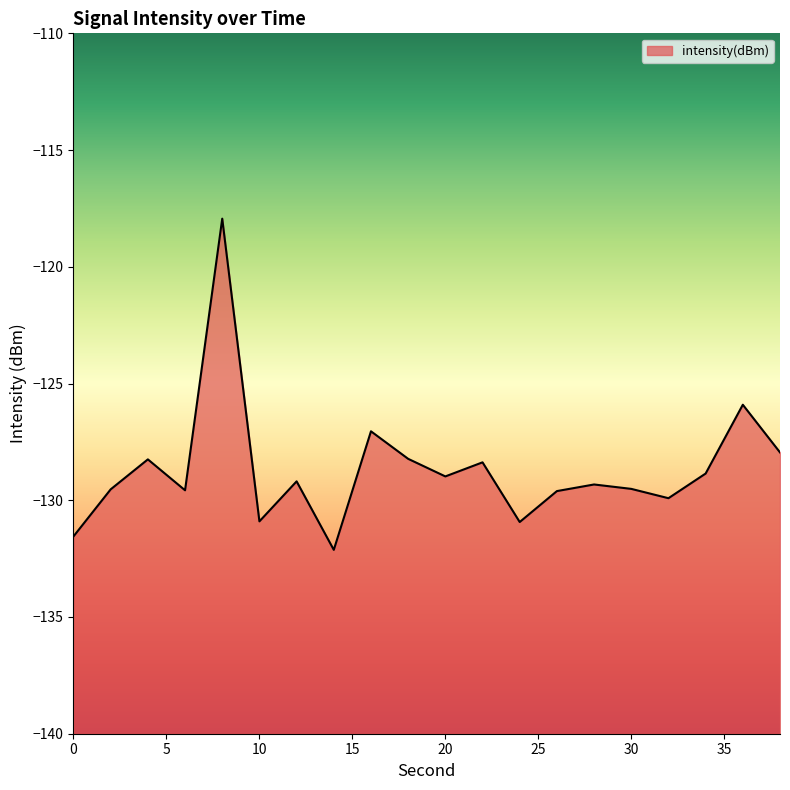

Rank the categories by value from lowest to highest.

14, 0, 24, 10, 32, 26, 6, 2, 30, 28, 12, 20, 34, 22, 4, 18, 38, 16, 36, 8